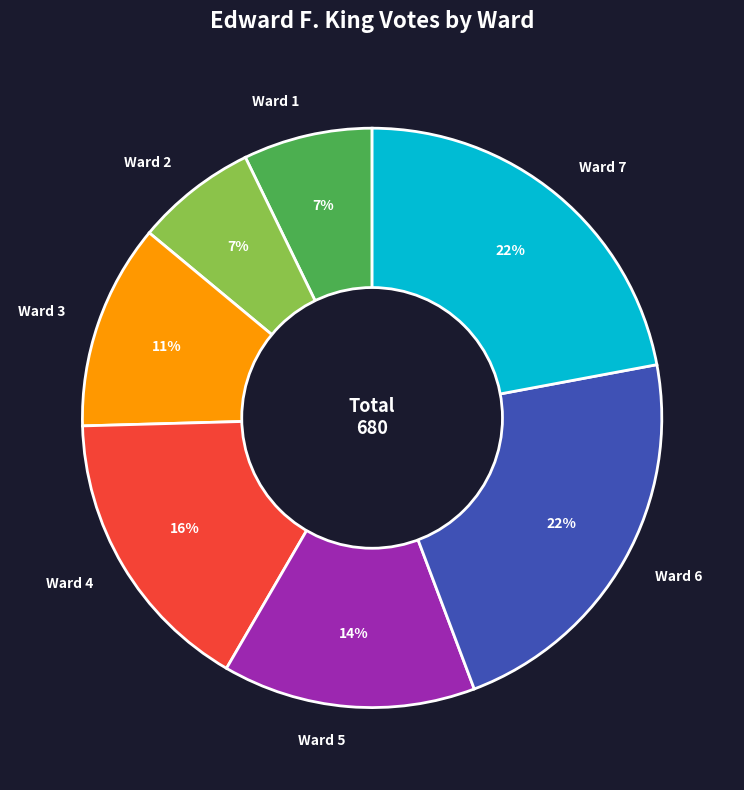

What percentage is the Ward 2 slice, to the nearest percent?

7%